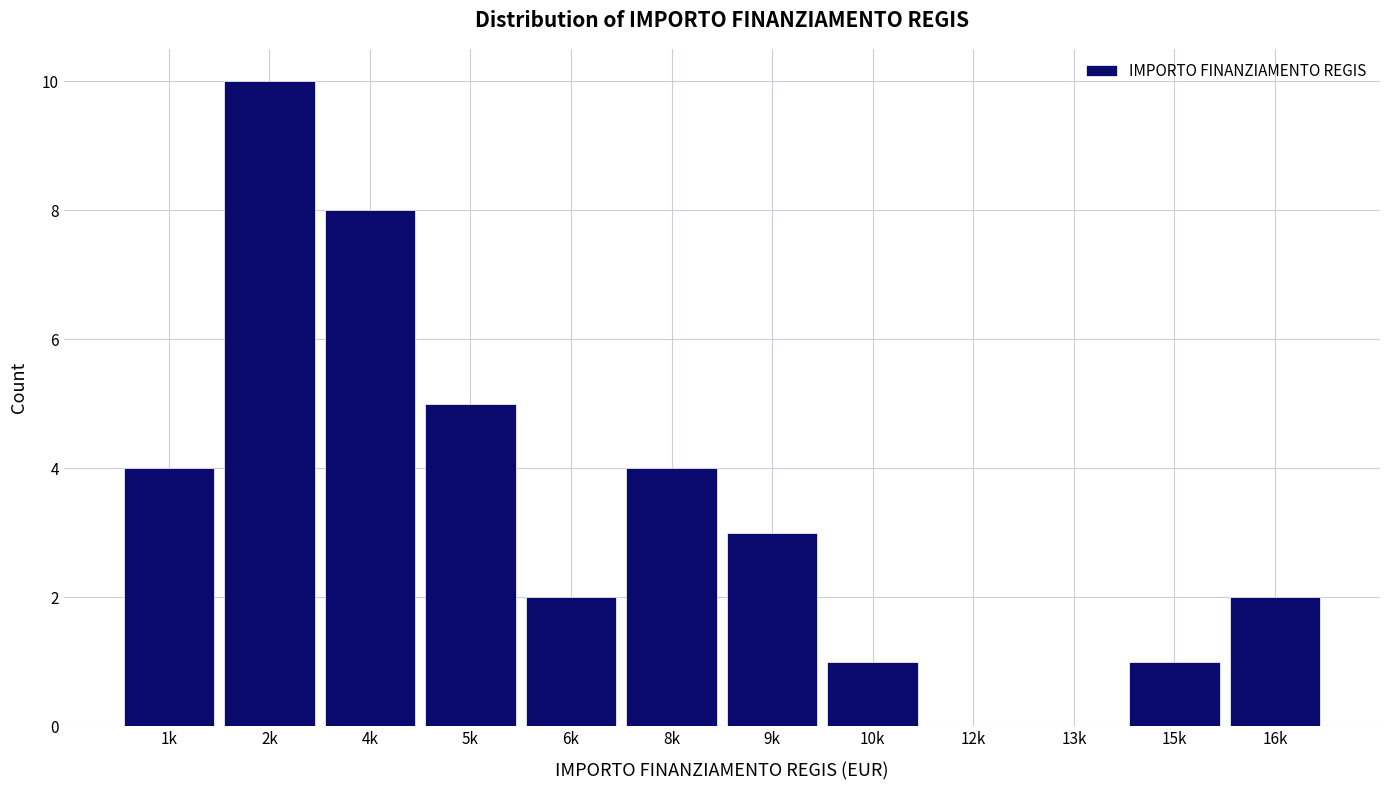

Reading left to right, what are all the values shown in this chart?

1k=4	2k=10	4k=8	5k=5	6k=2	8k=4	9k=3	10k=1	12k=0	13k=0	15k=1	16k=2